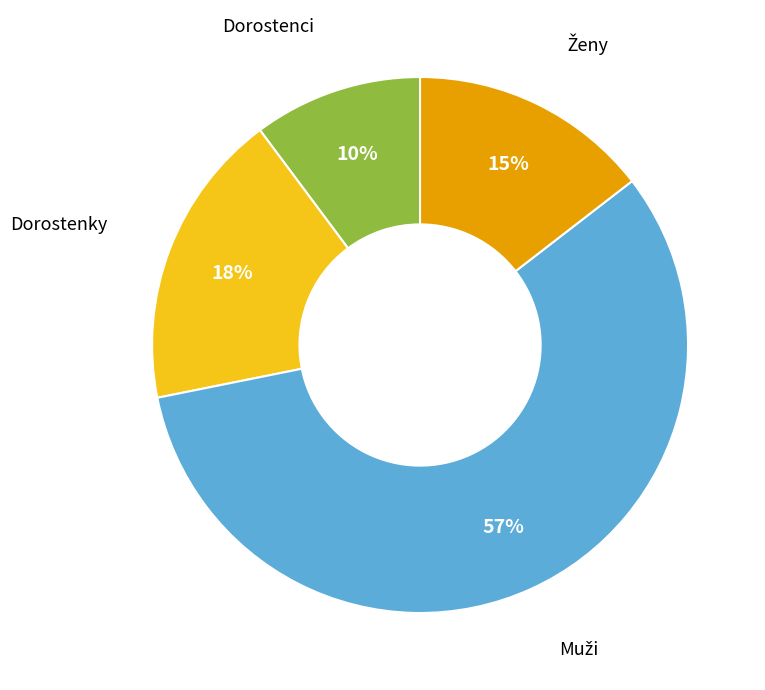

To the nearest percent, what is the average slice percentage?

25%